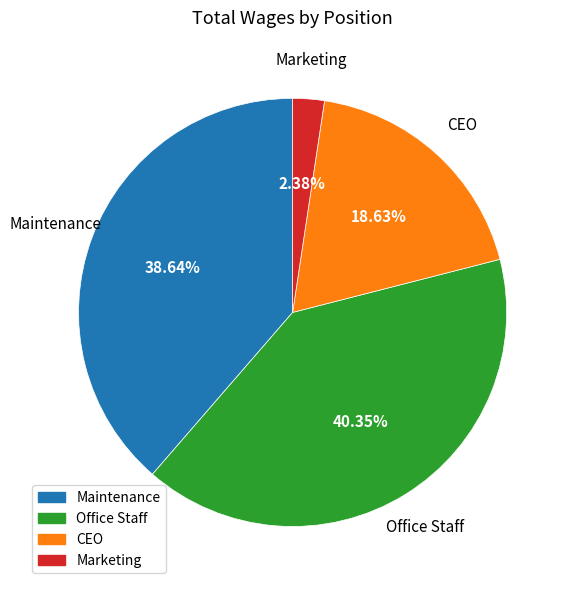

Is there a majority slice in this chart?

No